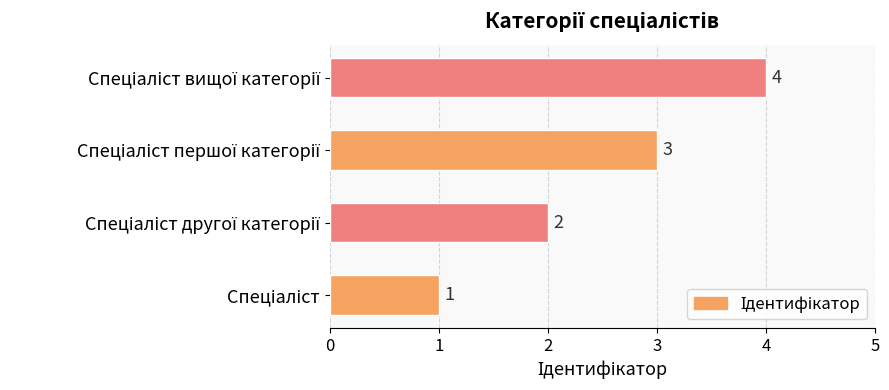

How many series are shown in this chart?

1